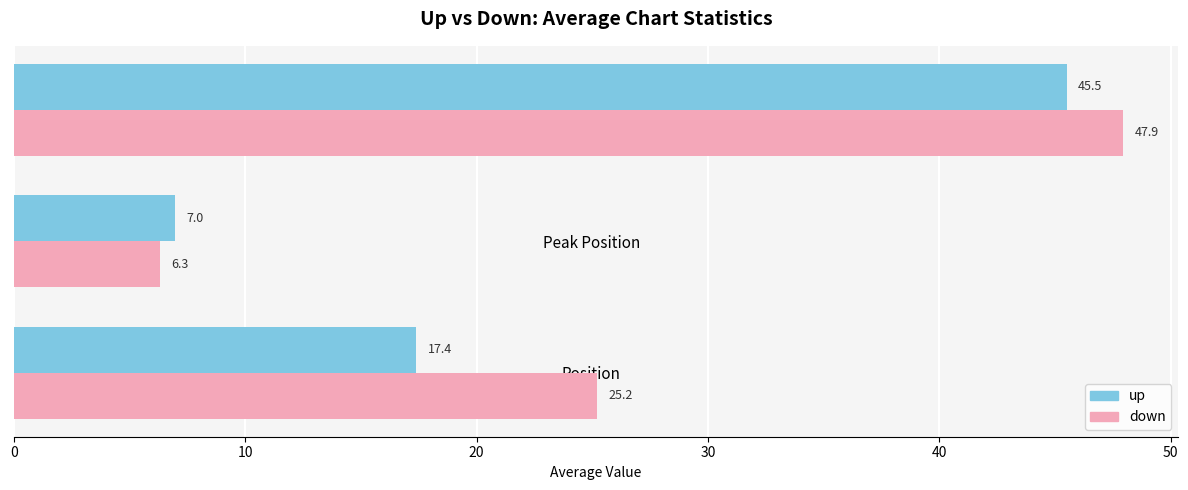

Rank the categories by down value from lowest to highest.

Peak Position, Position, Weeks on Chart